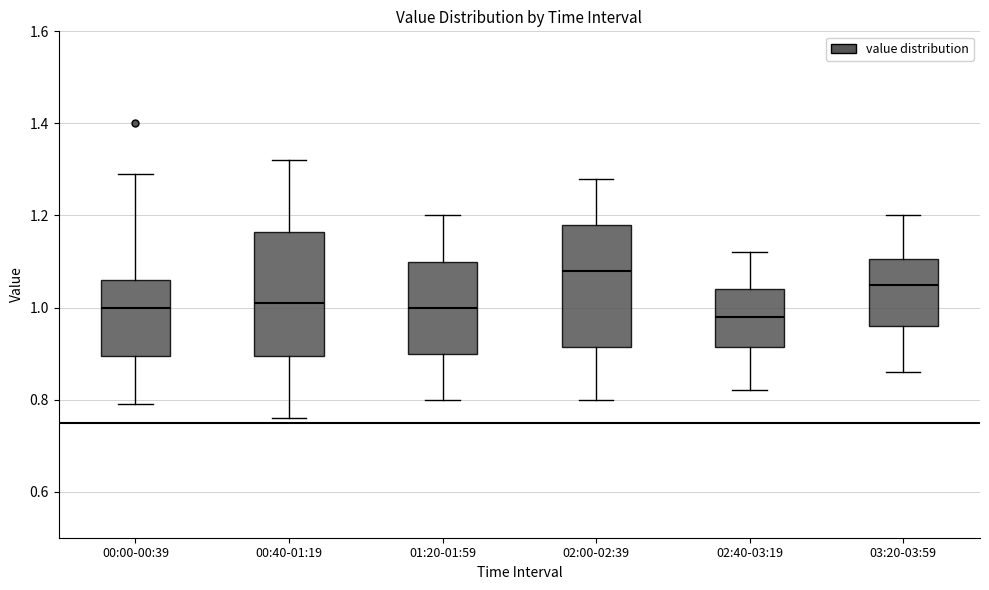

Which box has the highest median line?

02:00-02:39